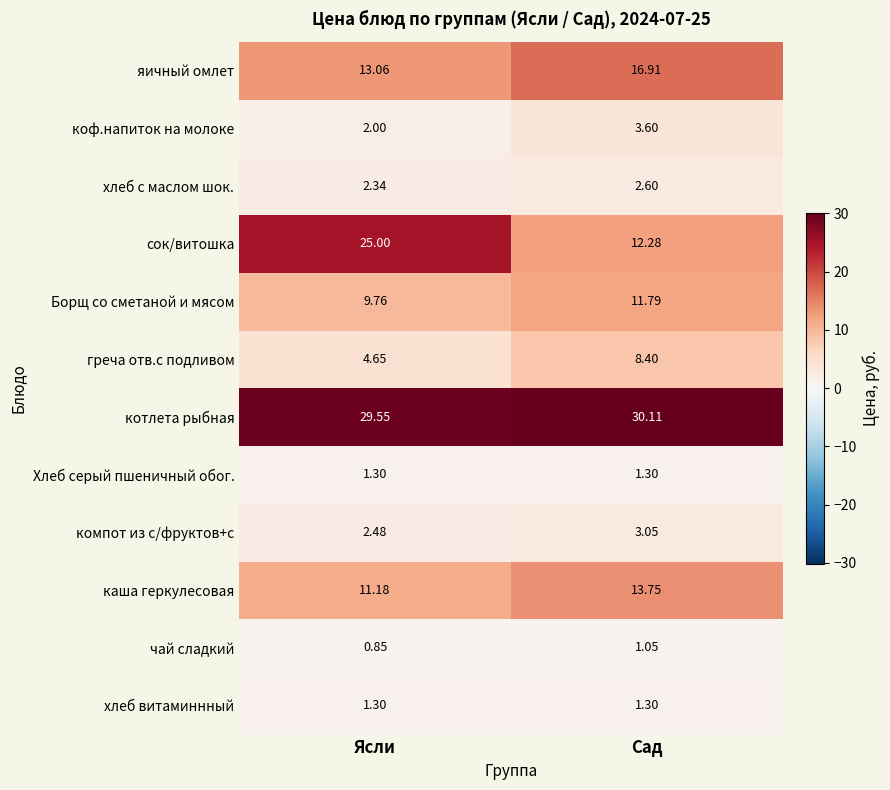

Count the number of categories in the chart.

2